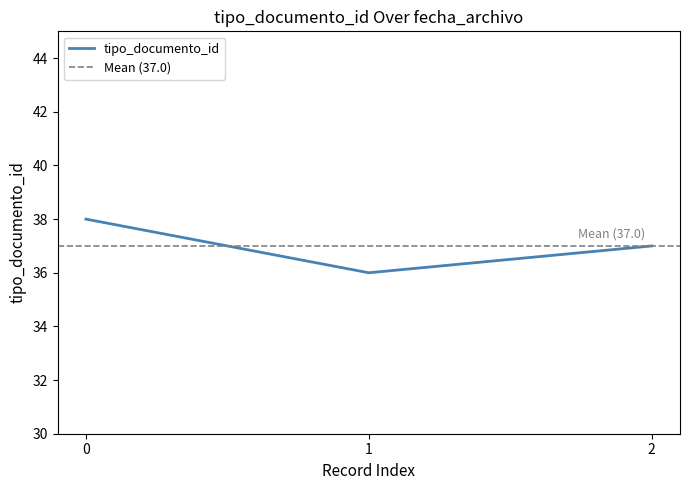

The tipo_documento_id series shows 36 at 1. True or false?

True